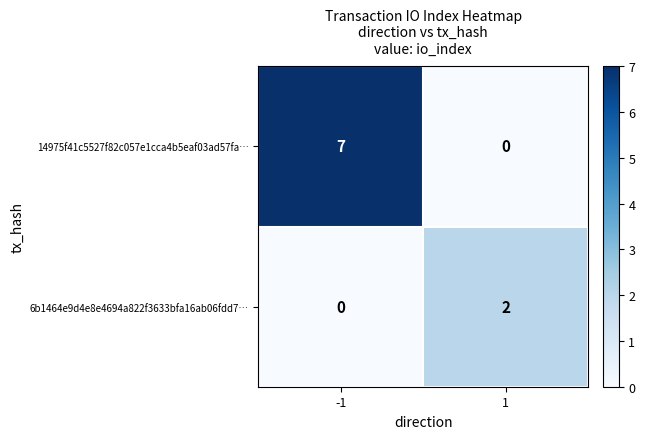

What is the average value of the 14975f41c5527f82c057e1cca4b5eaf03ad57fa… series?

4